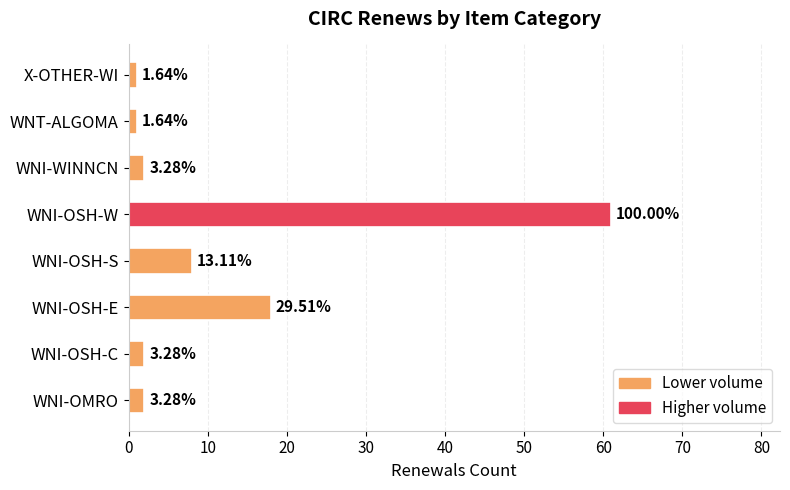

What is the sum of all values?

95